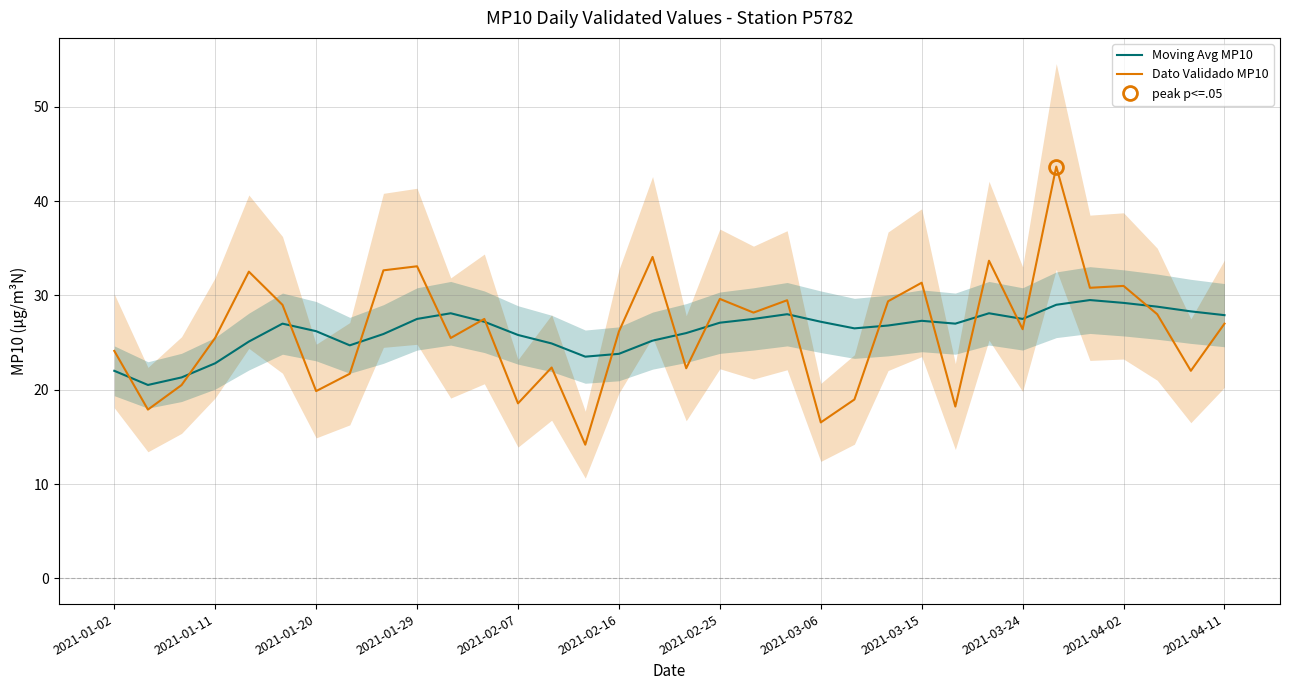

True or false: Dato Validado MP10 and Moving Avg MP10 intersect in this chart.

True